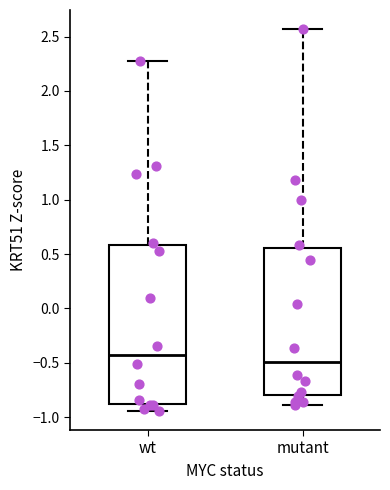

Which box has the highest median line?

wt